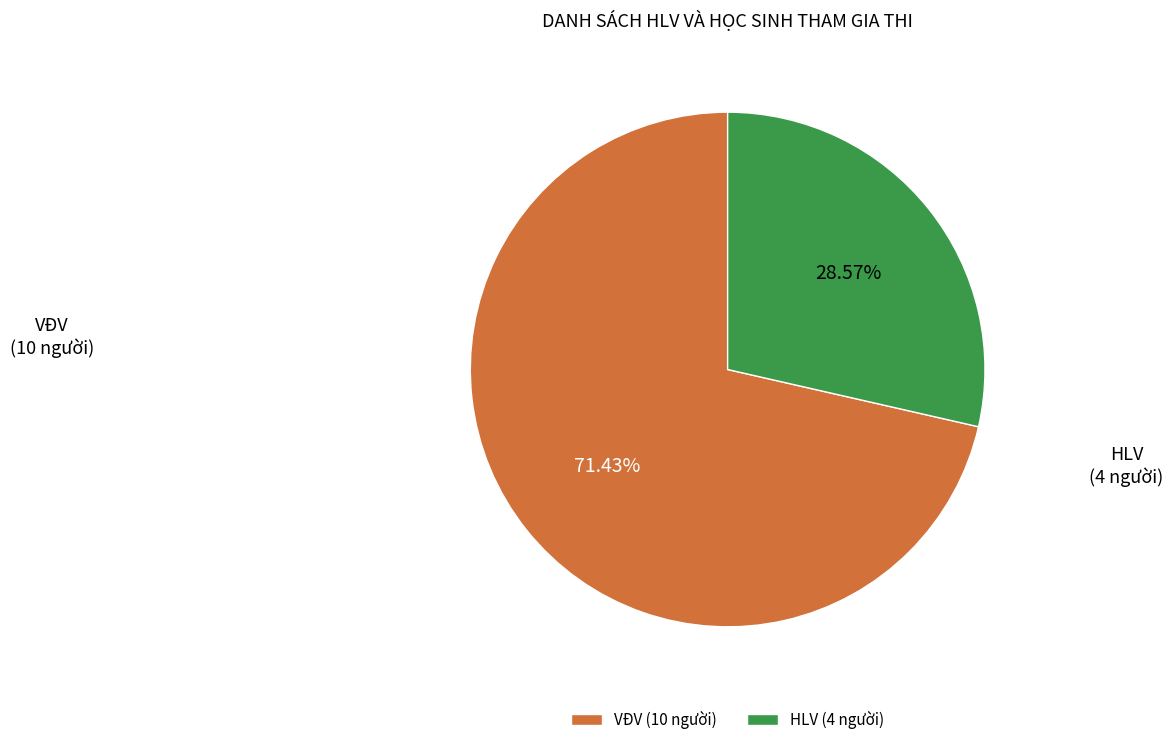

To the nearest percent, what is the difference between the HLV and VĐV slice percentages?

43%